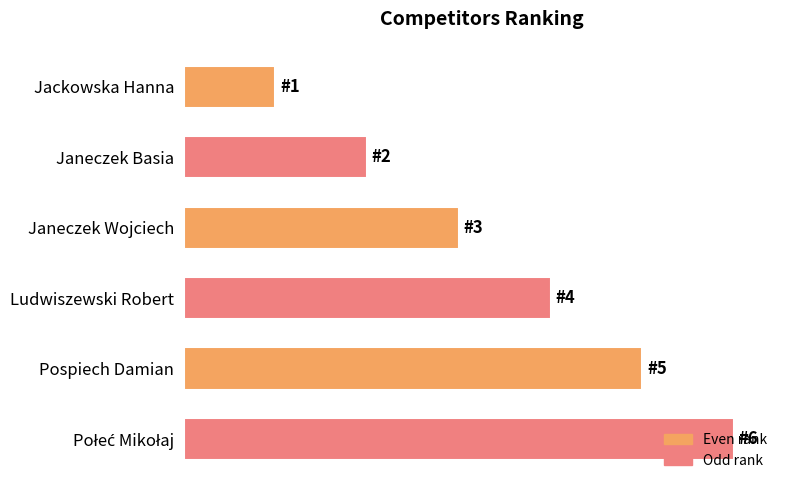

How many values are between 2 and 5?

4